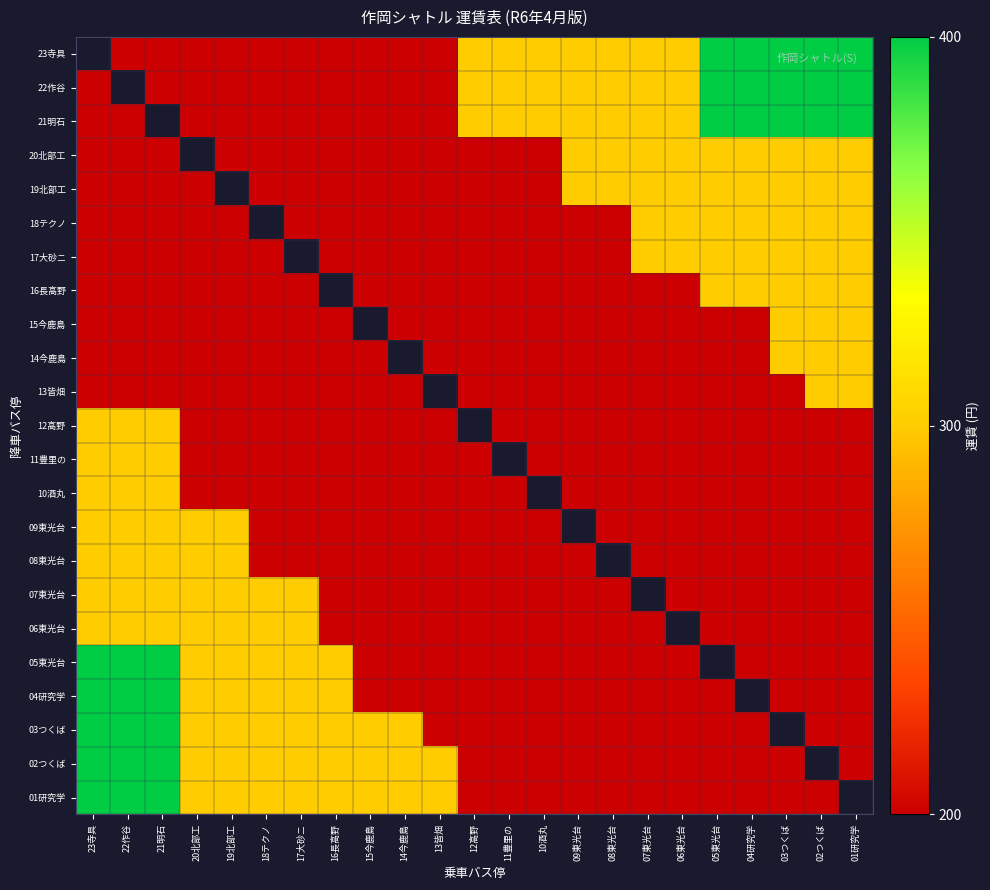

Count the number of data series in this chart.

23